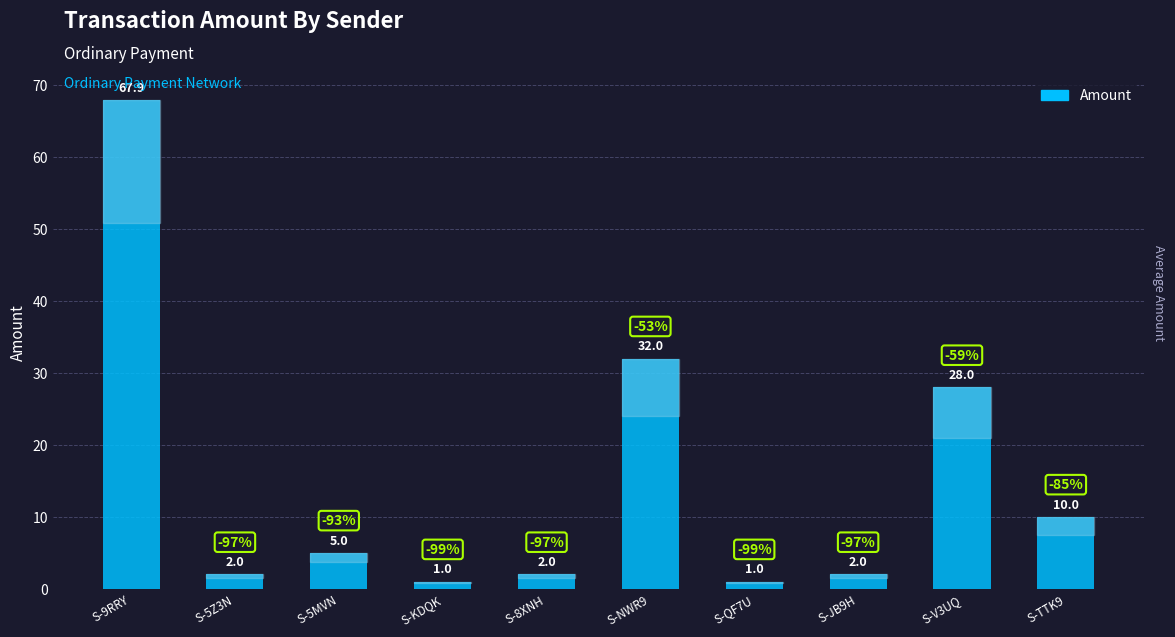

Approximately how many times larger is the value at S-TTK9 compared to S-NWR9?

0.3